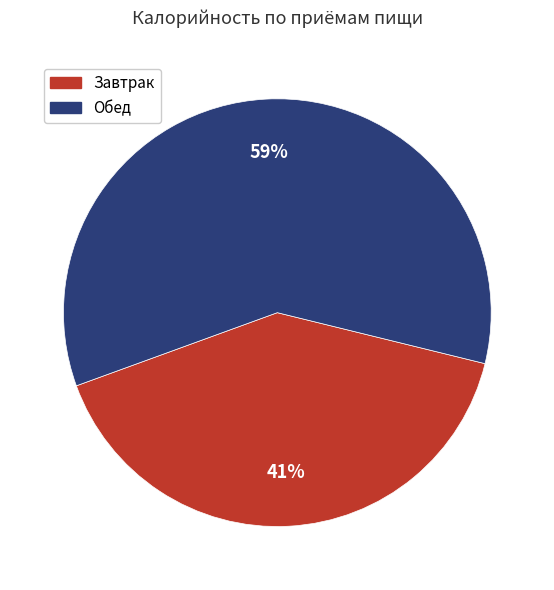

How many slices are in this pie chart?

2